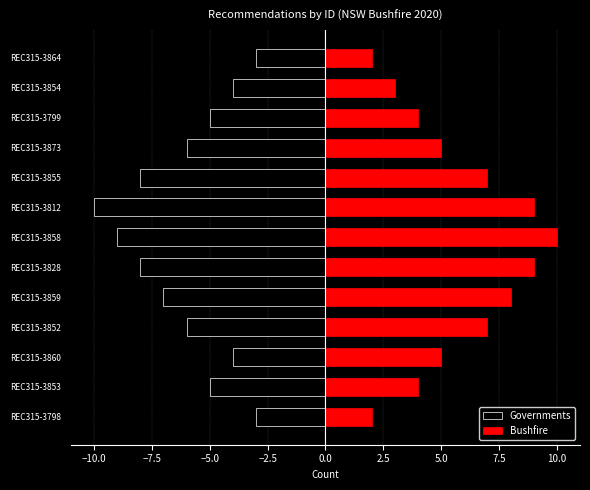

What is the sum of the Governments values at REC315-3873 and REC315-3812?

-16